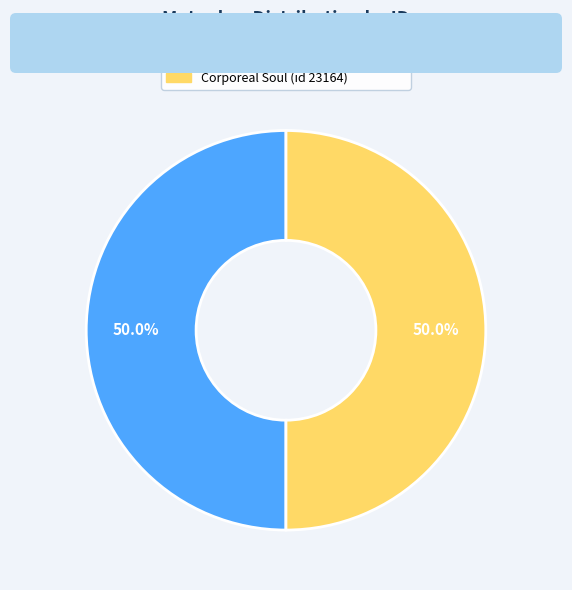

Approximately how many times larger is the value at Superstition and Despair (id 23161) compared to Corporeal Soul (id 23164)?

1.0